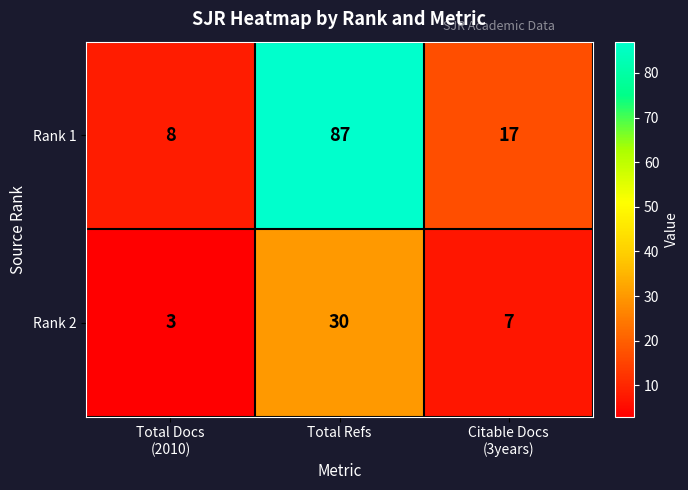

Count the Rank 2 values in the range 3 to 30.

3